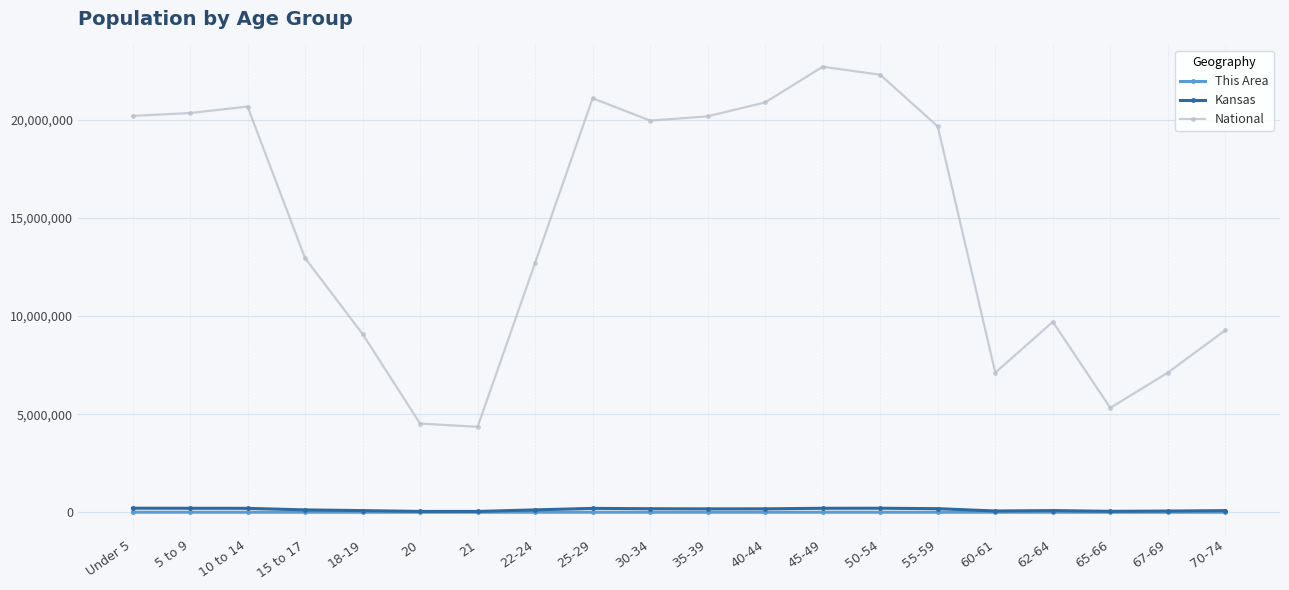

What is the label of the 13th point from the right?

22-24